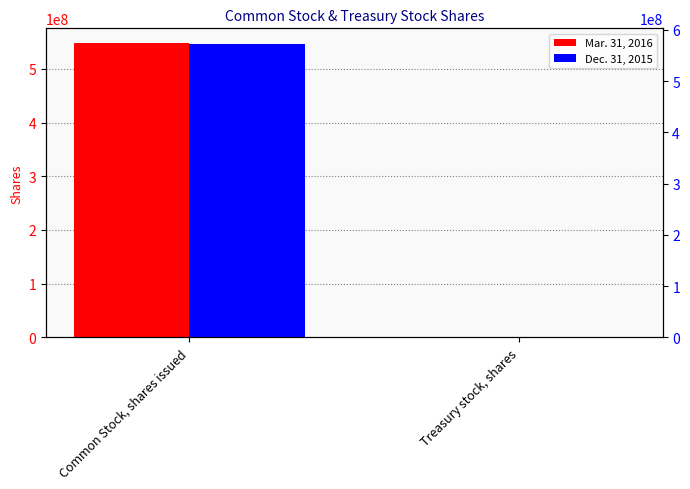

Between Treasury stock, shares and Common Stock, shares issued, which is larger?

Common Stock, shares issued